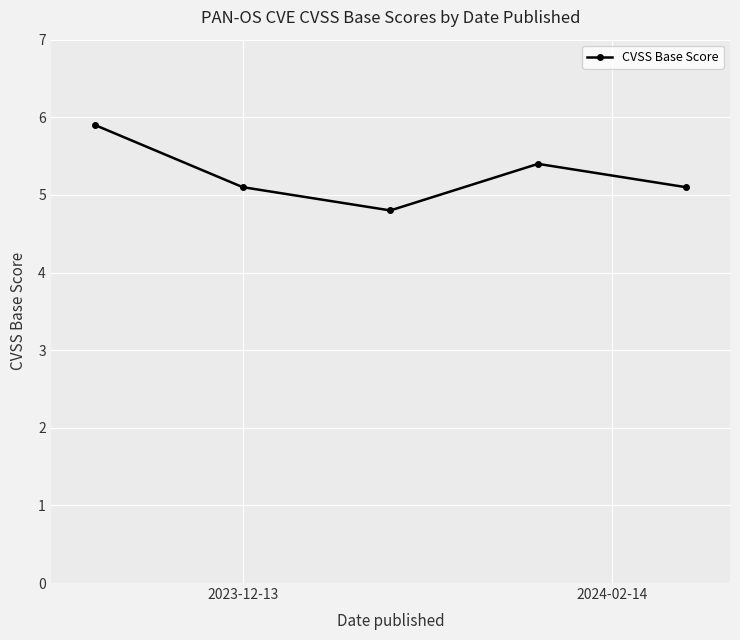

What is the minimum value shown in the chart?

4.8